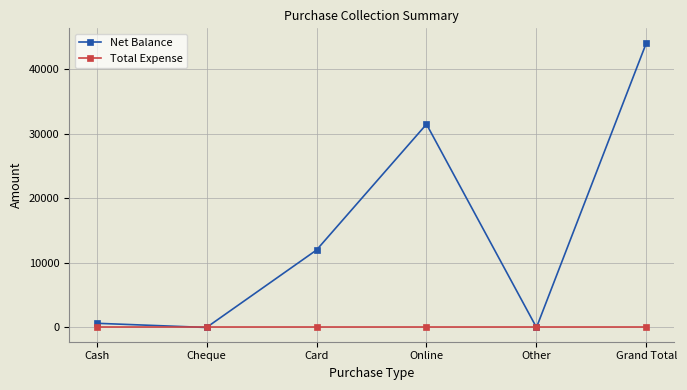

Reading right to left, list all the values displayed in this chart.

Net Balance: 44150	0	31500	12000	0	650
Total Expense: 0	0	0	0	0	0